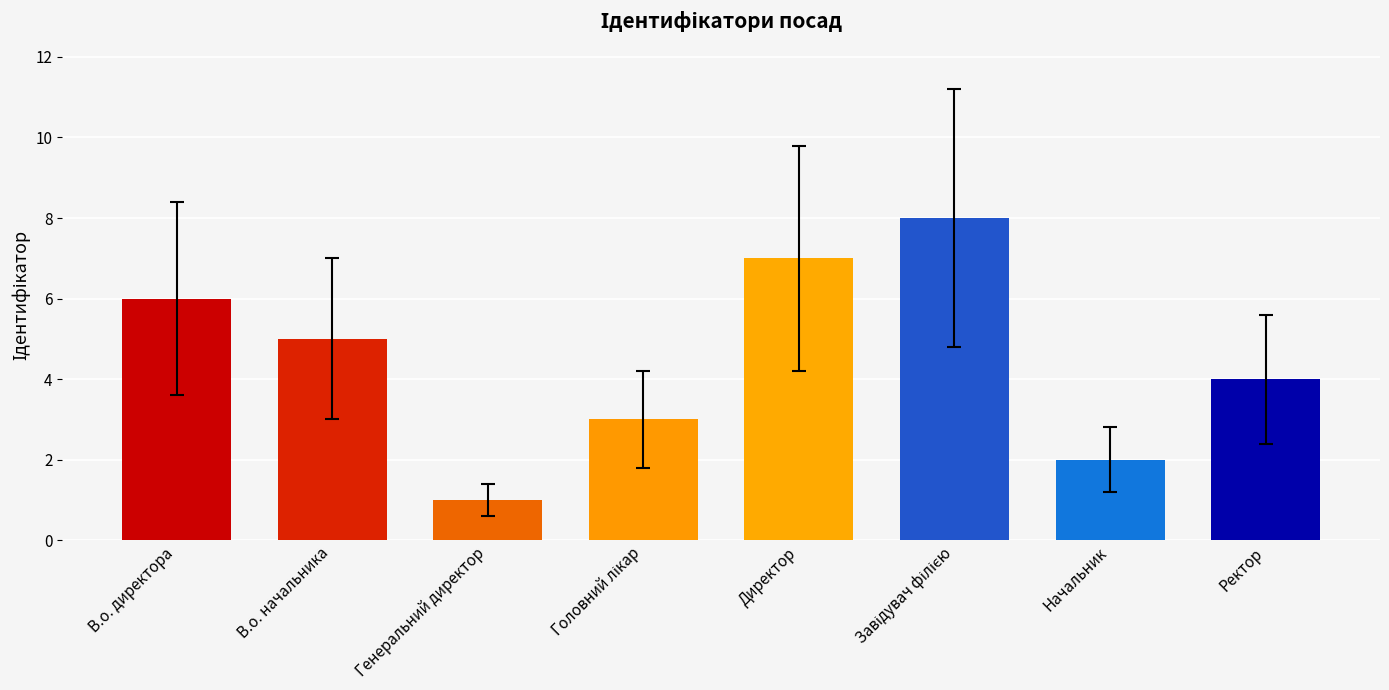

What is the difference between the maximum and minimum values?

7